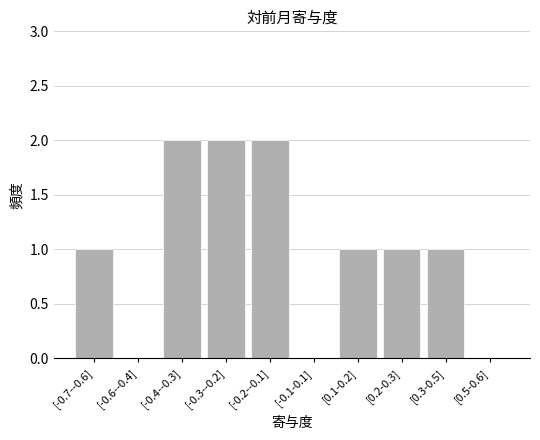

Reading left to right, list all the values displayed in this chart.

[-0.7--0.6]=1	[-0.6--0.4]=0	[-0.4--0.3]=2	[-0.3--0.2]=2	[-0.2--0.1]=2	[-0.1-0.1]=0	[0.1-0.2]=1	[0.2-0.3]=1	[0.3-0.5]=1	[0.5-0.6]=0